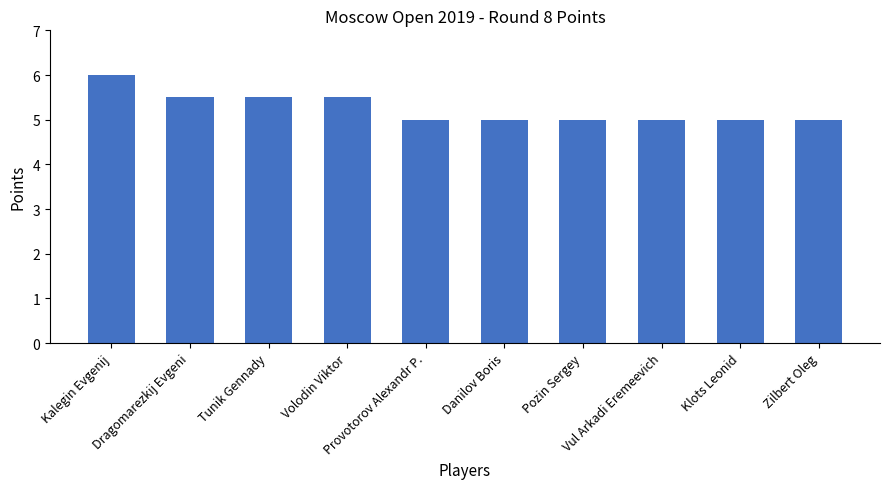

What is the difference between the maximum and minimum values?

1.0